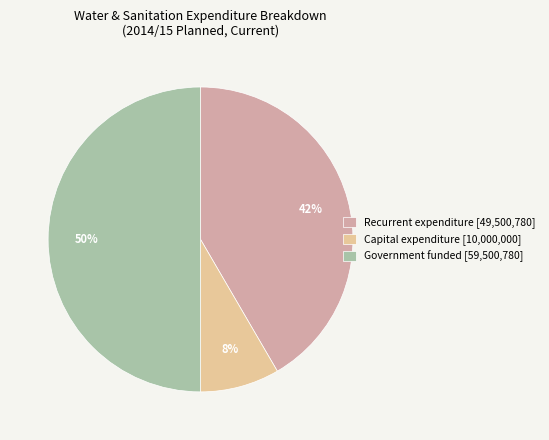

Does Recurrent expenditure [49,500,780] represent more than half of the total?

No